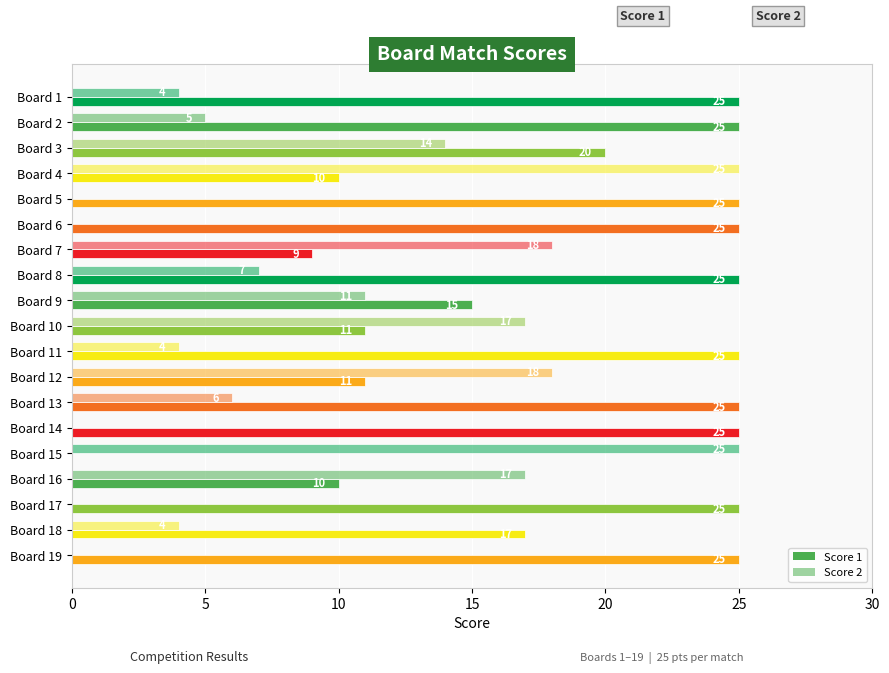

What is the difference between the maximum and minimum values in the Score 1 series?

25